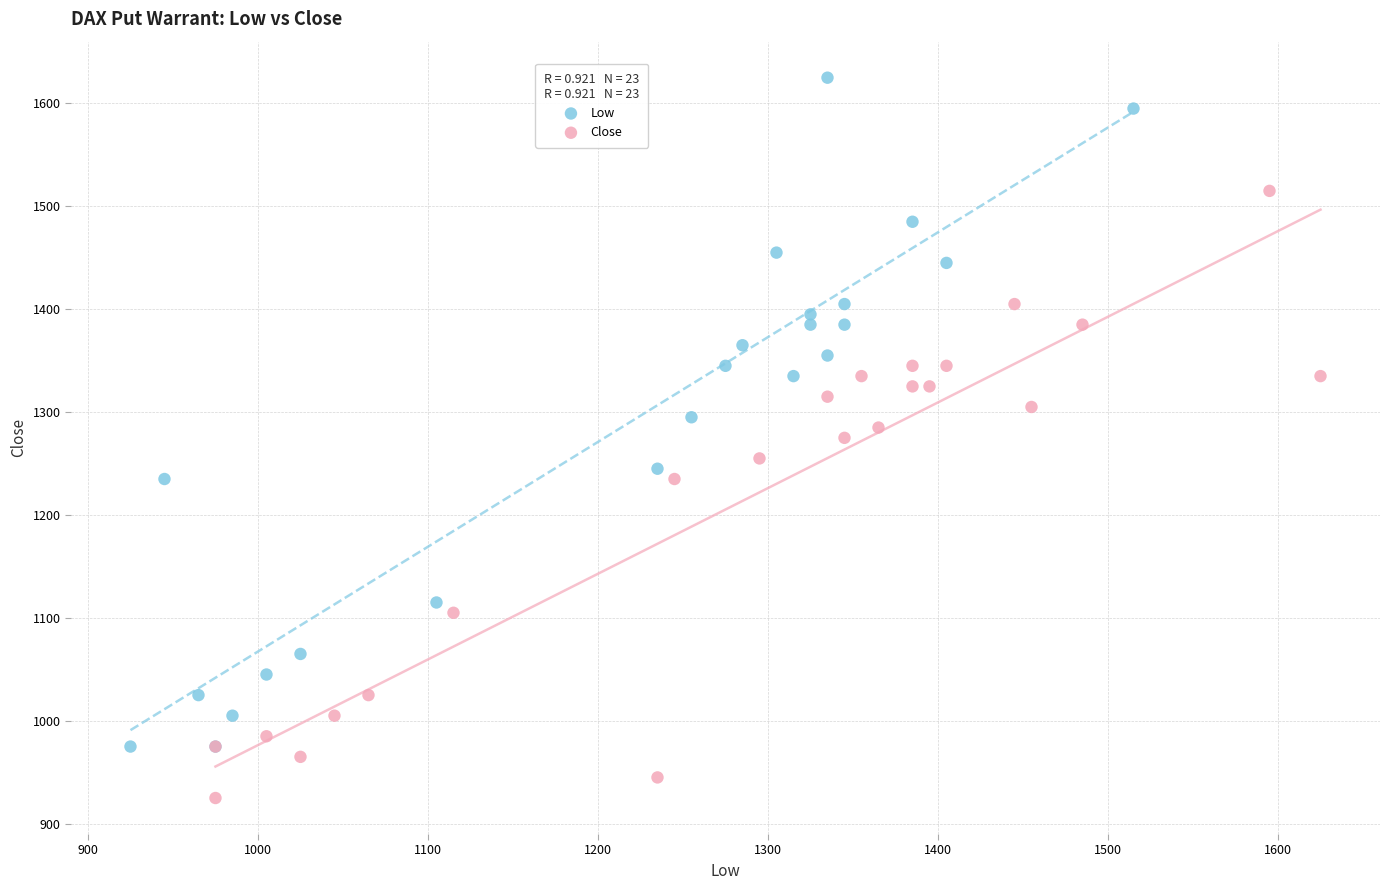

Which series contains the lowest Y value?

Close